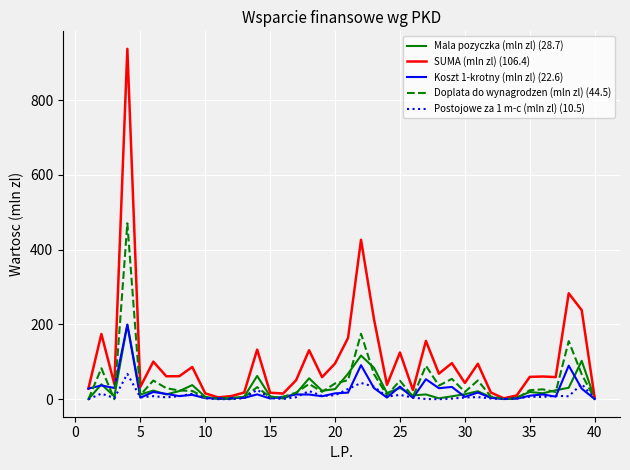

Which series has the widest spread of values?

SUMA (mln zl) (106.4)